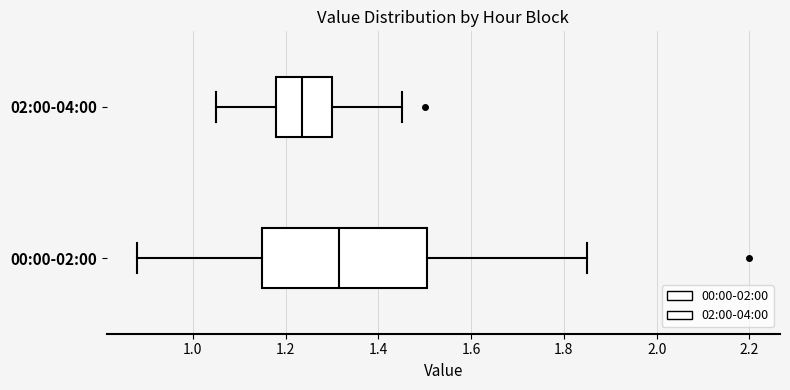

Reading bottom to top, transcribe this box plot: for each box, give where its median line is, the range the box spans, and where its two whiskers end, as read against the x-axis. The values are not printed on the chart, so give them approximately, as read against the axis.

00:00-02:00: median 1.32, box 1.16 to 1.50, whiskers 0.88 to 1.86
02:00-04:00: median 1.24, box 1.18 to 1.30, whiskers 1.06 to 1.46